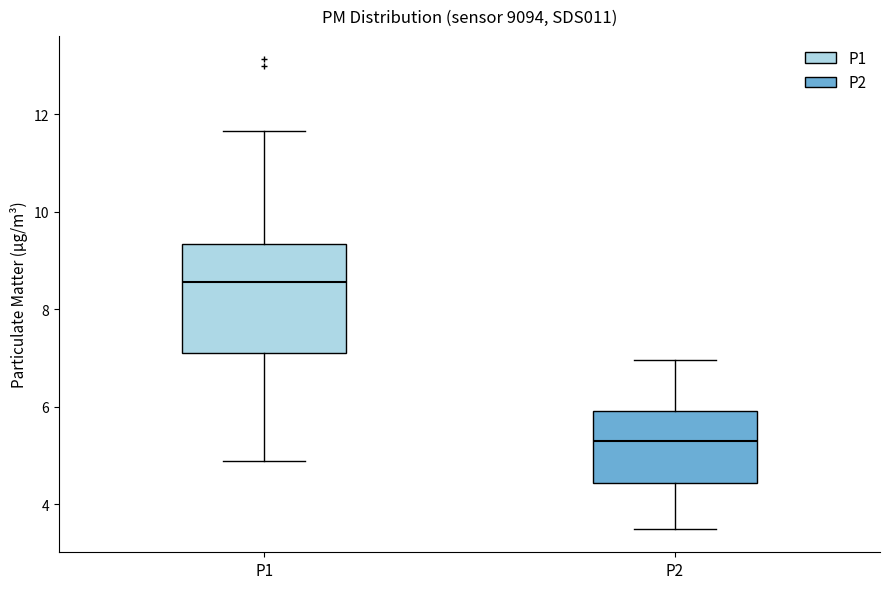

Reading left to right, read every box against the y-axis: the position of its median line, the range the box covers, and the ends of its whiskers. The values are not printed on the chart, so give them approximately, as read against the axis.

P1: median 8.6, box 7.2 to 9.4, whiskers 5.0 to 11.6
P2: median 5.4, box 4.4 to 6.0, whiskers 3.6 to 7.0